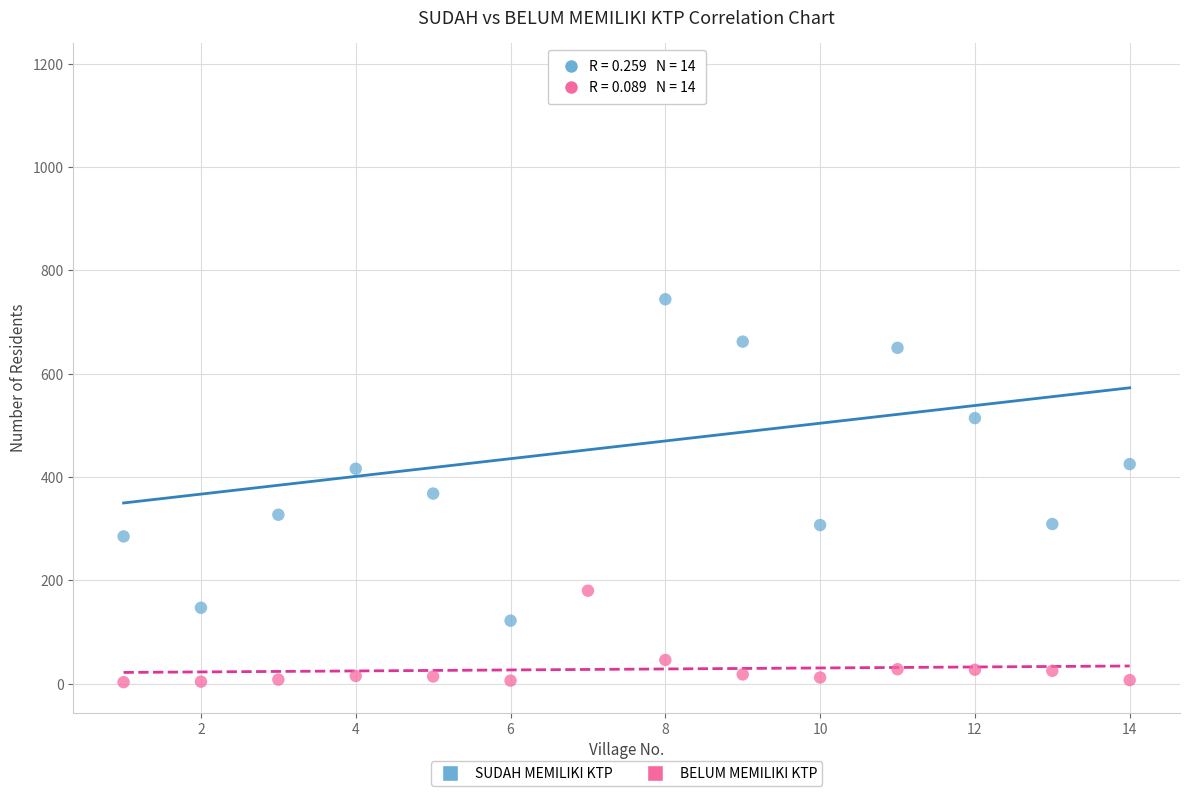

Which series contains the highest Y value?

SUDAH MEMILIKI KTP